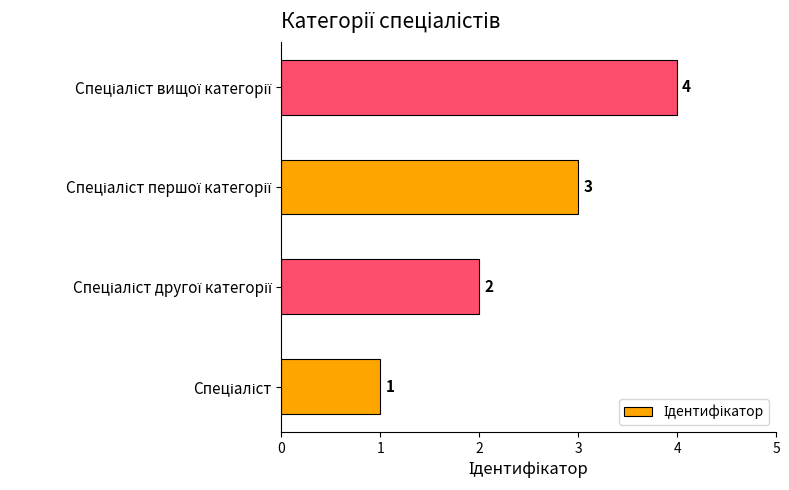

How many values are between 2 and 4?

3